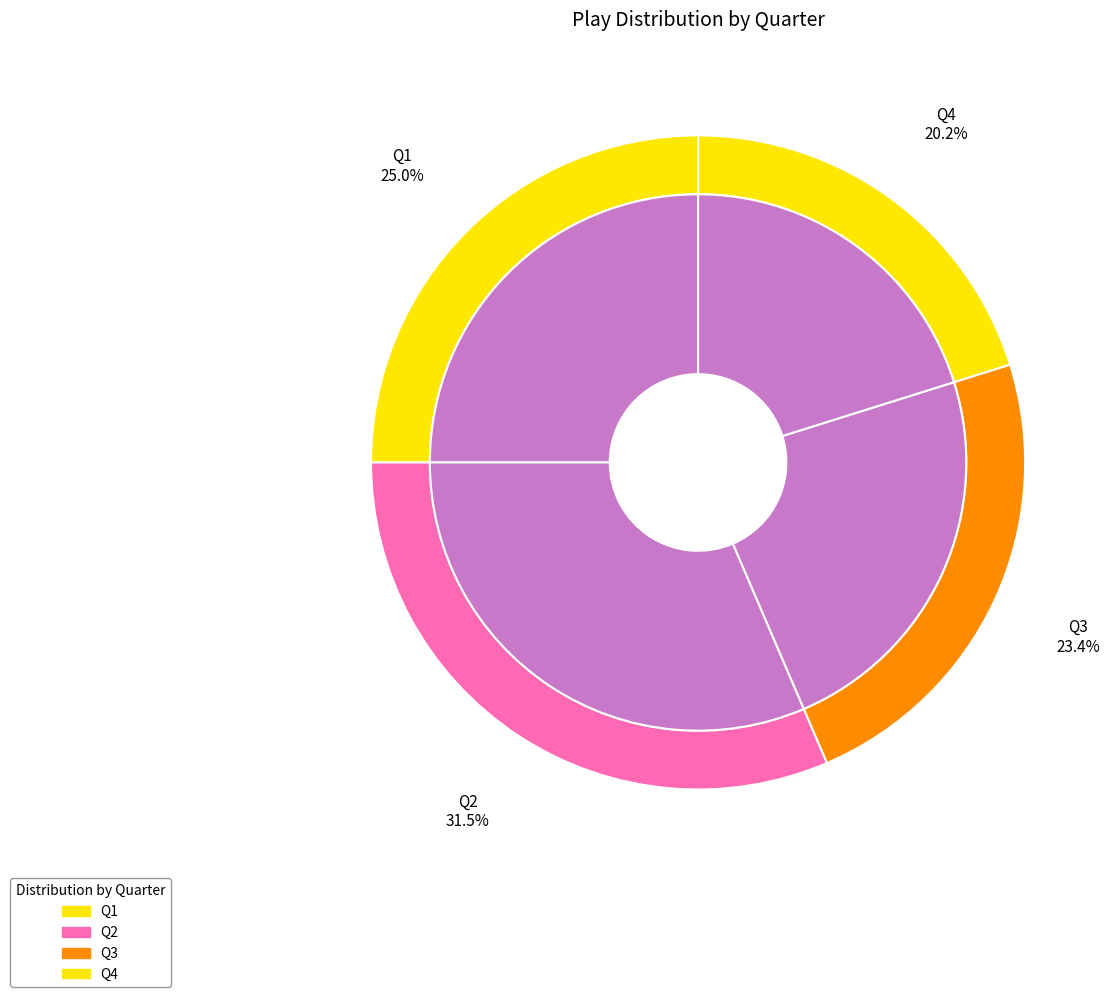

Combined, do Q4 and Q2 account for over 50%?

Yes